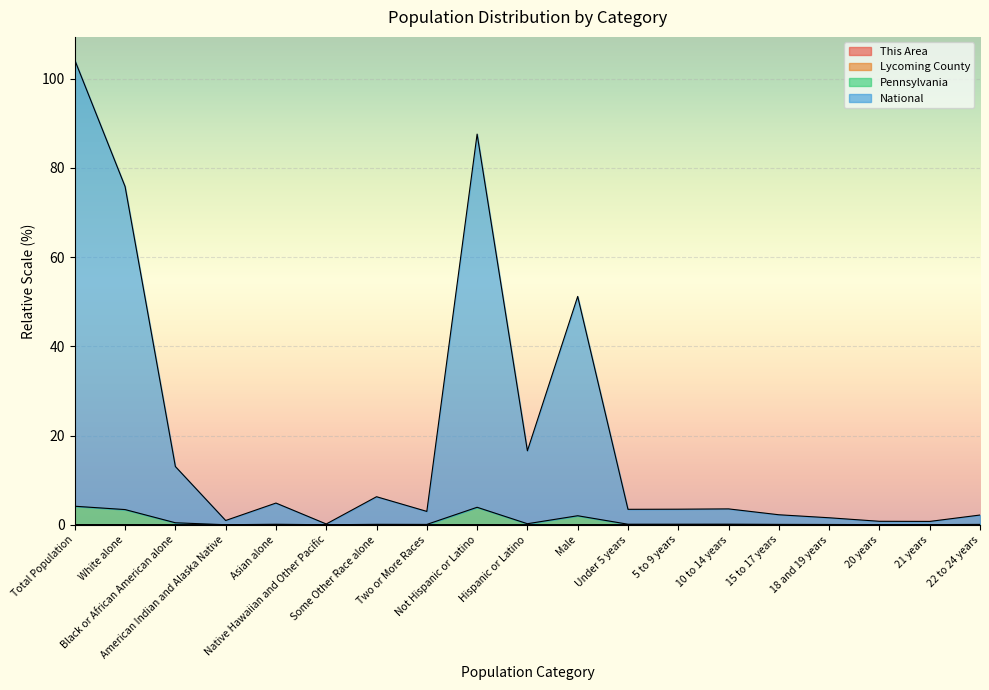

How many positive values does the This Area series have?

18